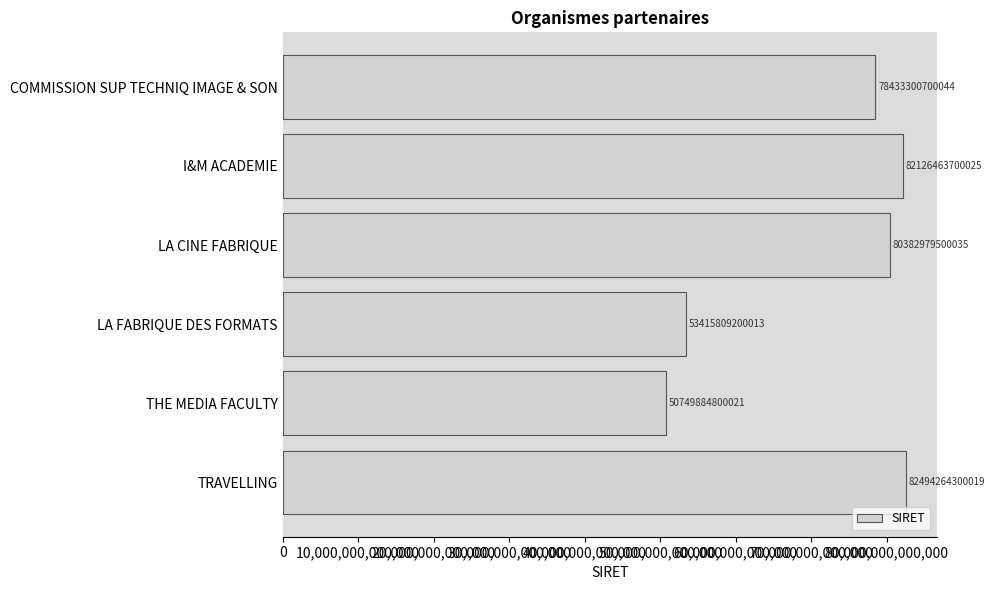

What is the label of the 6th bar from the top?

TRAVELLING